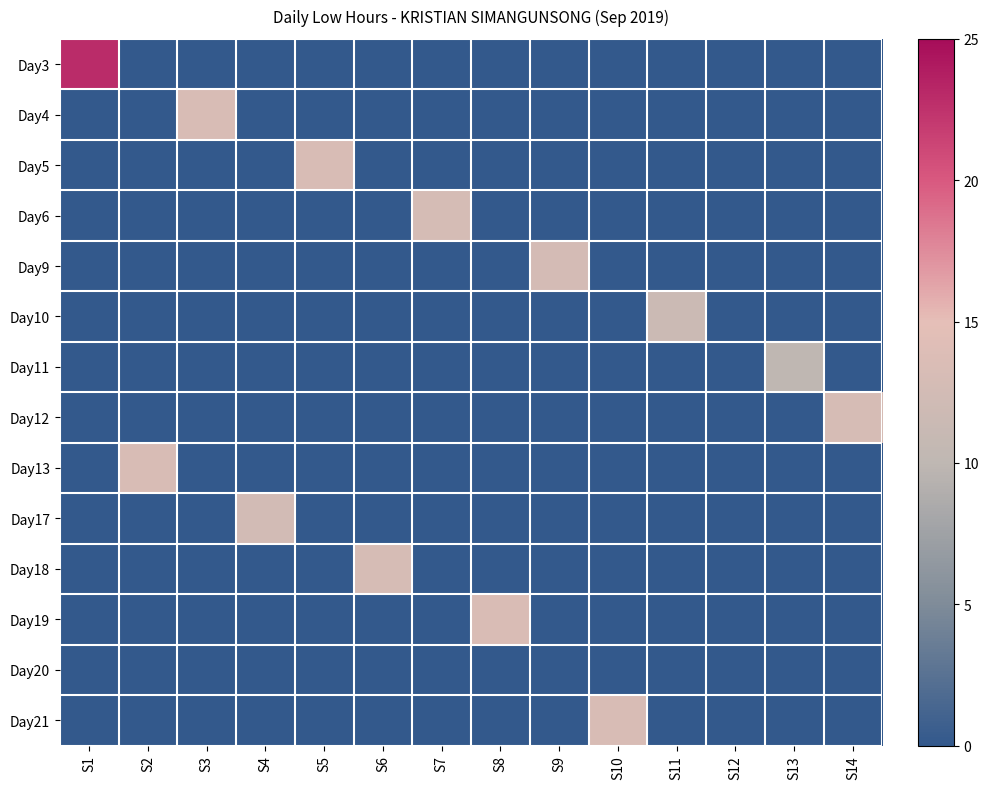

List the series in order of their peak value, highest first.

Day3, Day19, Day4, Day13, Day5, Day21, Day12, Day18, Day6, Day9, Day17, Day10, Day11, Day20